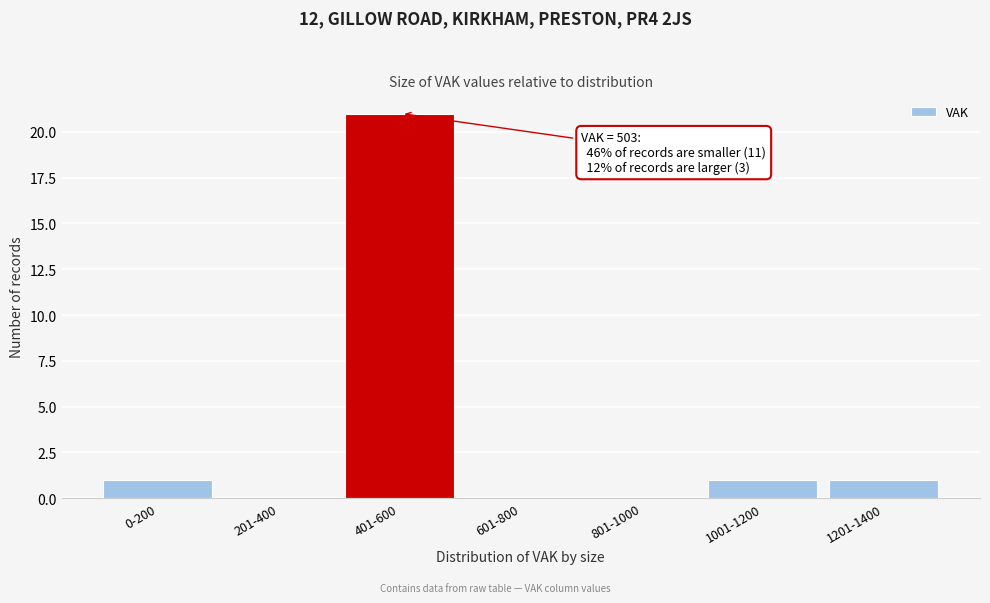

Reading left to right, what are all the values shown in this chart?

0-200=1	201-400=0	401-600=21	601-800=0	801-1000=0	1001-1200=1	1201-1400=1